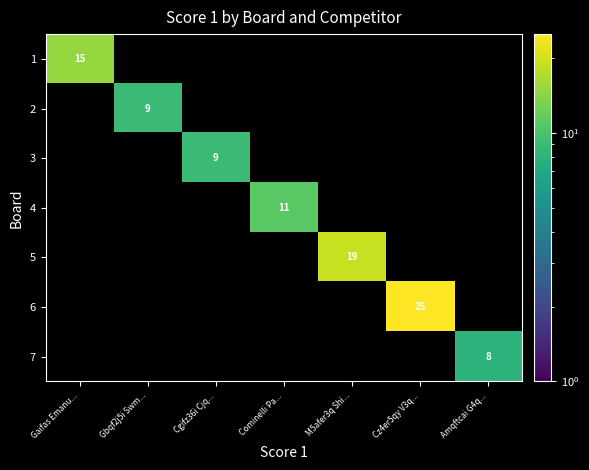

True or false: 5 has a value of 5 at M5afer3q Shi....

False